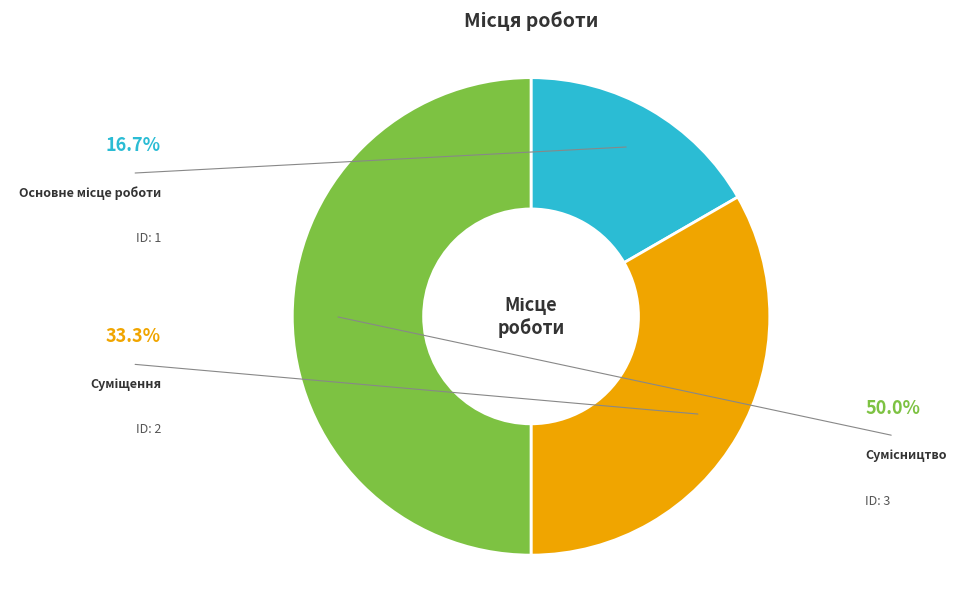

True or false: Суміщення accounts for 40% of the total.

False